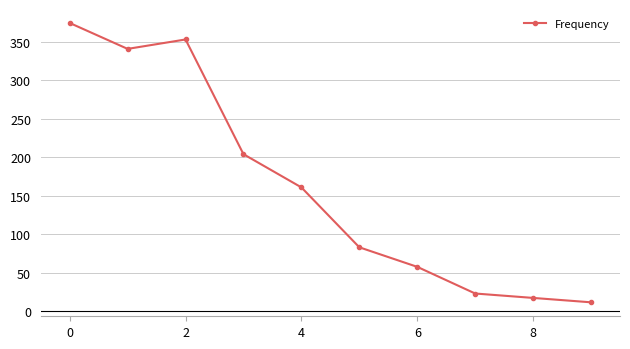

What is the minimum value shown in the chart?

11.5